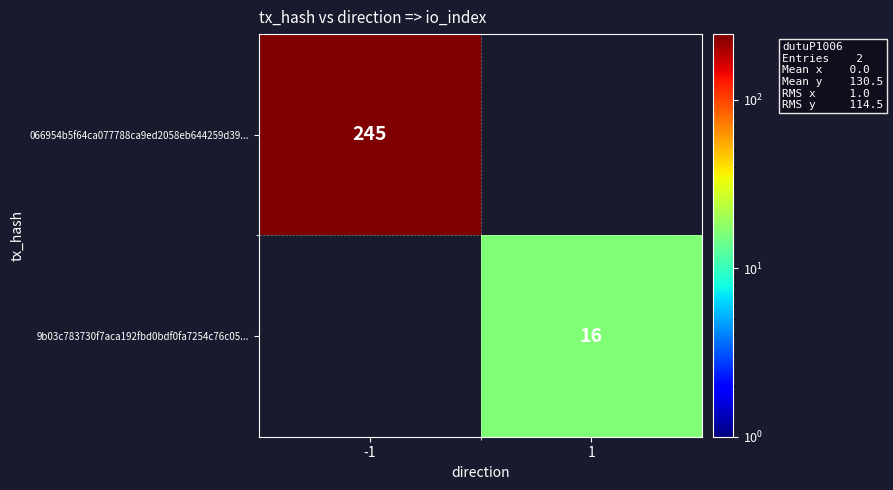

Which label corresponds to the largest value in the chart?

-1